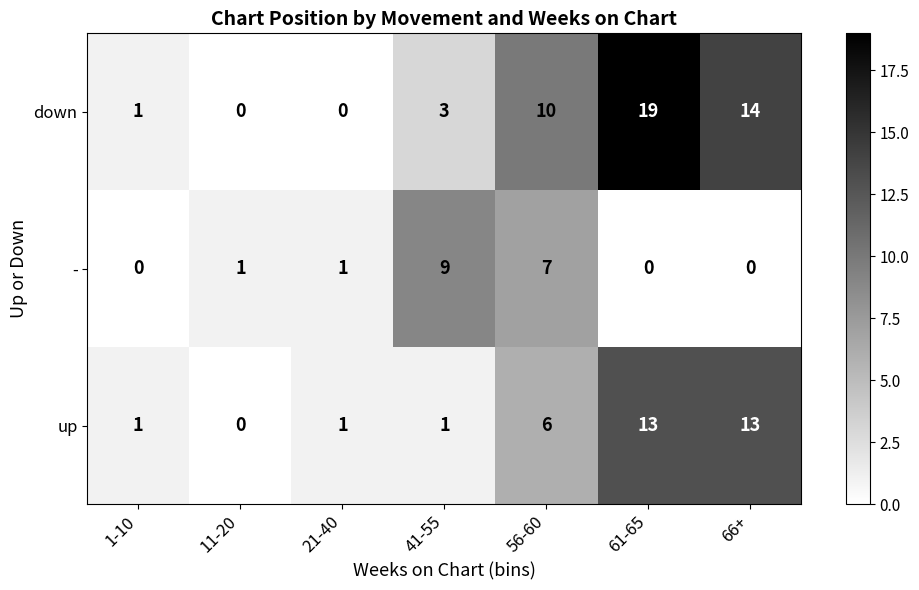

Rank the series at 56-60 from lowest to highest value.

up, -, down